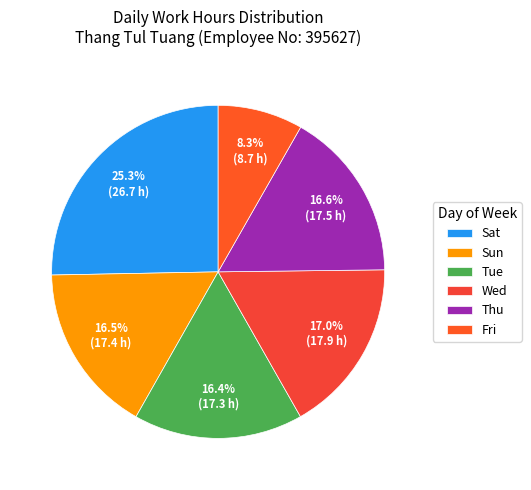

How many segments does this pie chart have?

6